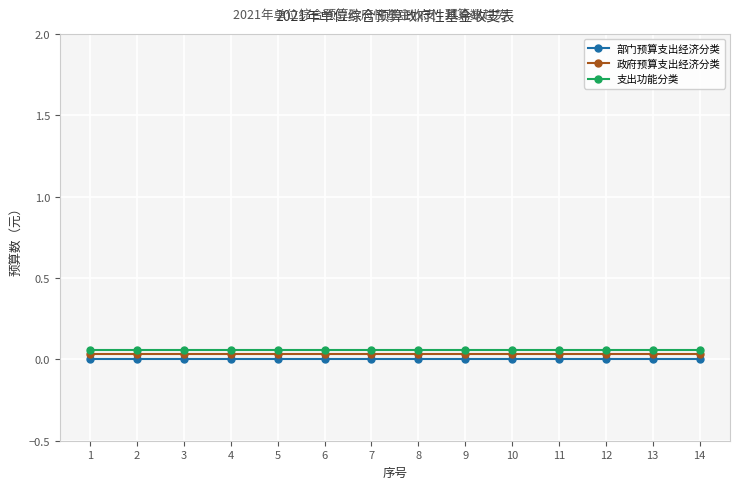

The value of 部门预算支出经济分类 at 4 is 0.0. True or false?

True